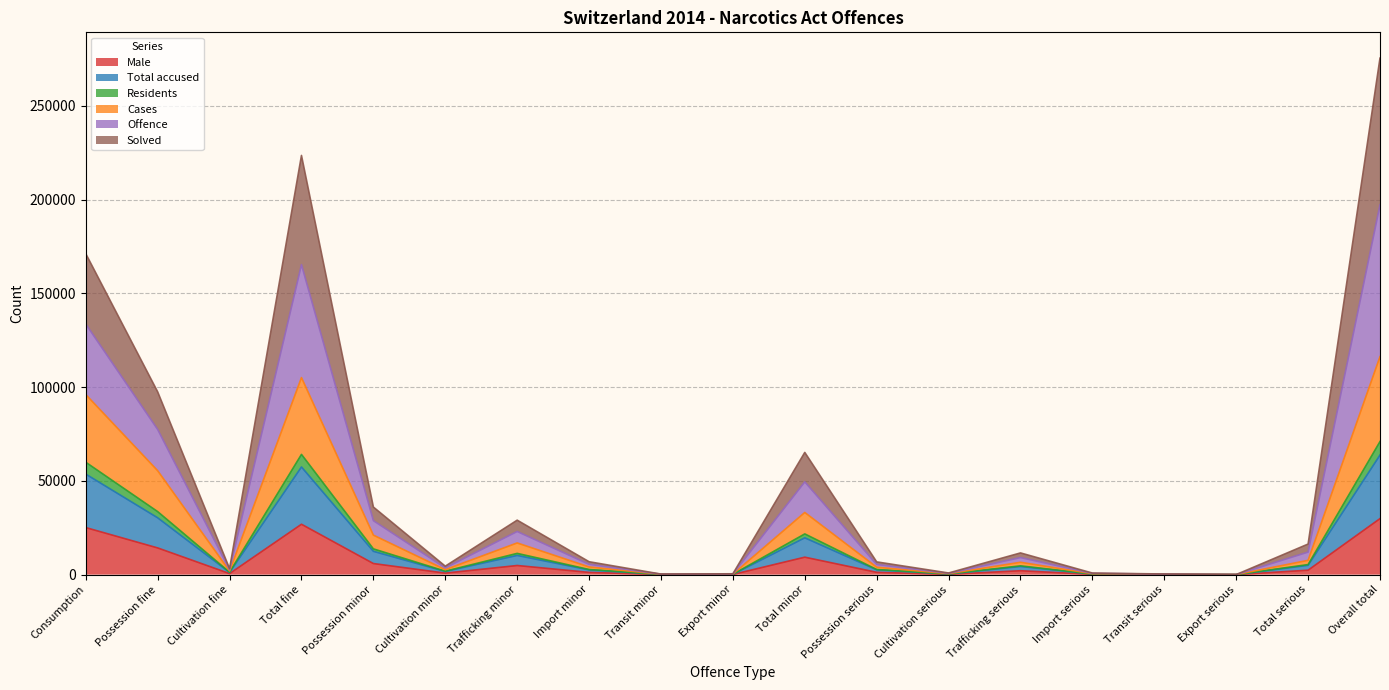

What is the maximum value for Male?

29878